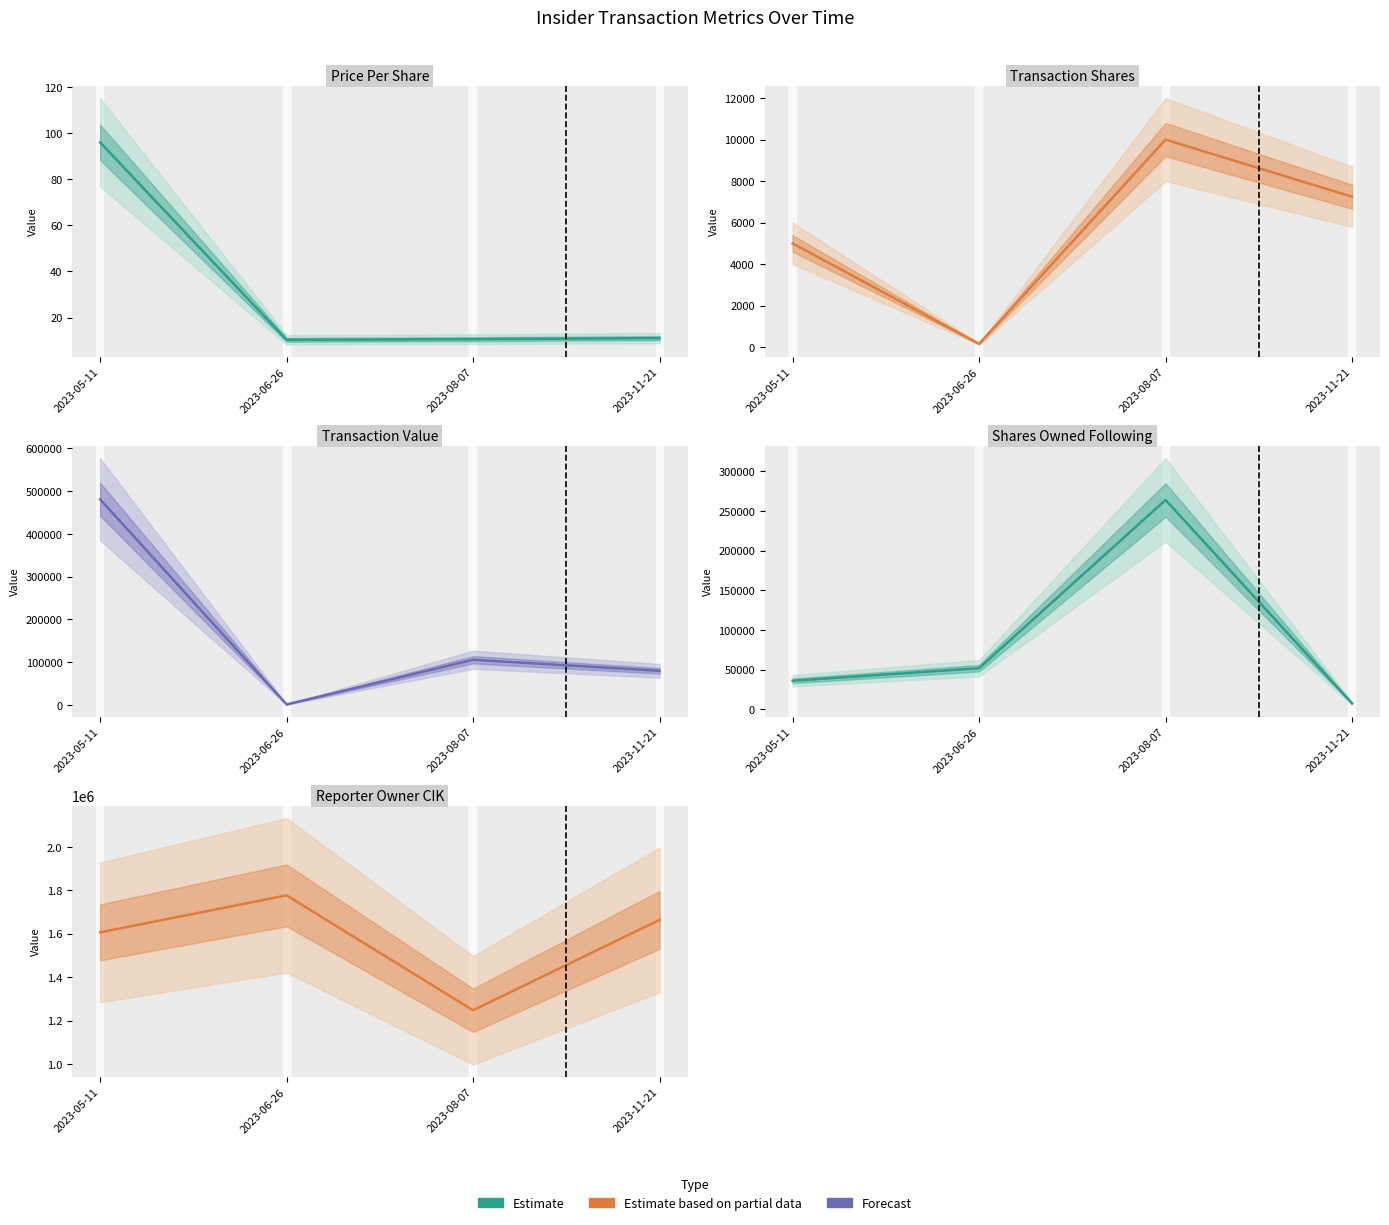

What is the minimum value shown in the chart?

10.3